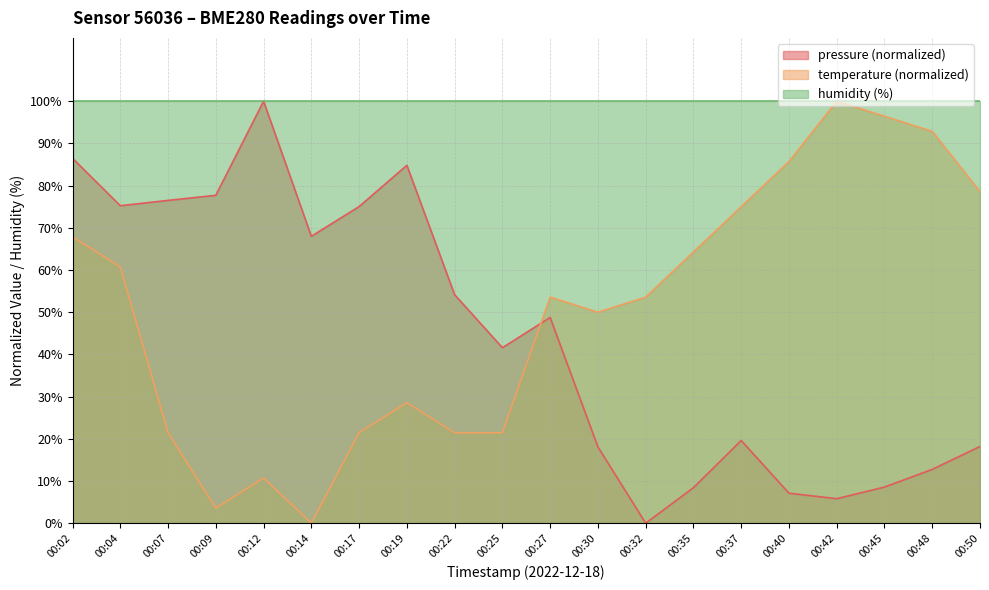

What are all the series names shown in the legend?

pressure (normalized), temperature (normalized), humidity (%)